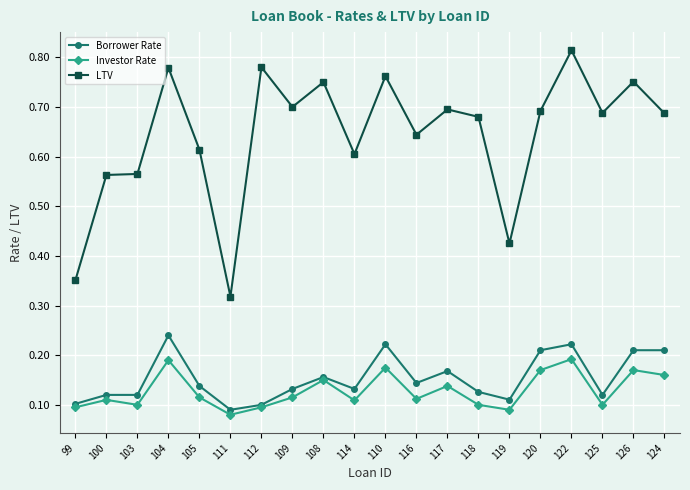

Which series has the largest total across all categories?

LTV